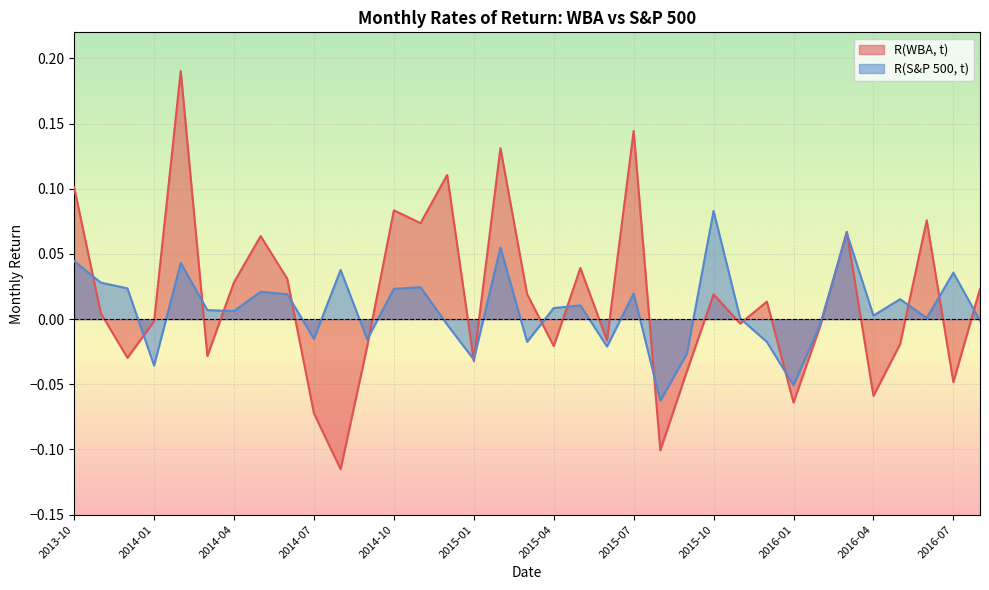

True or false: R(S&P 500, t) and R(WBA, t) cross at least once.

True